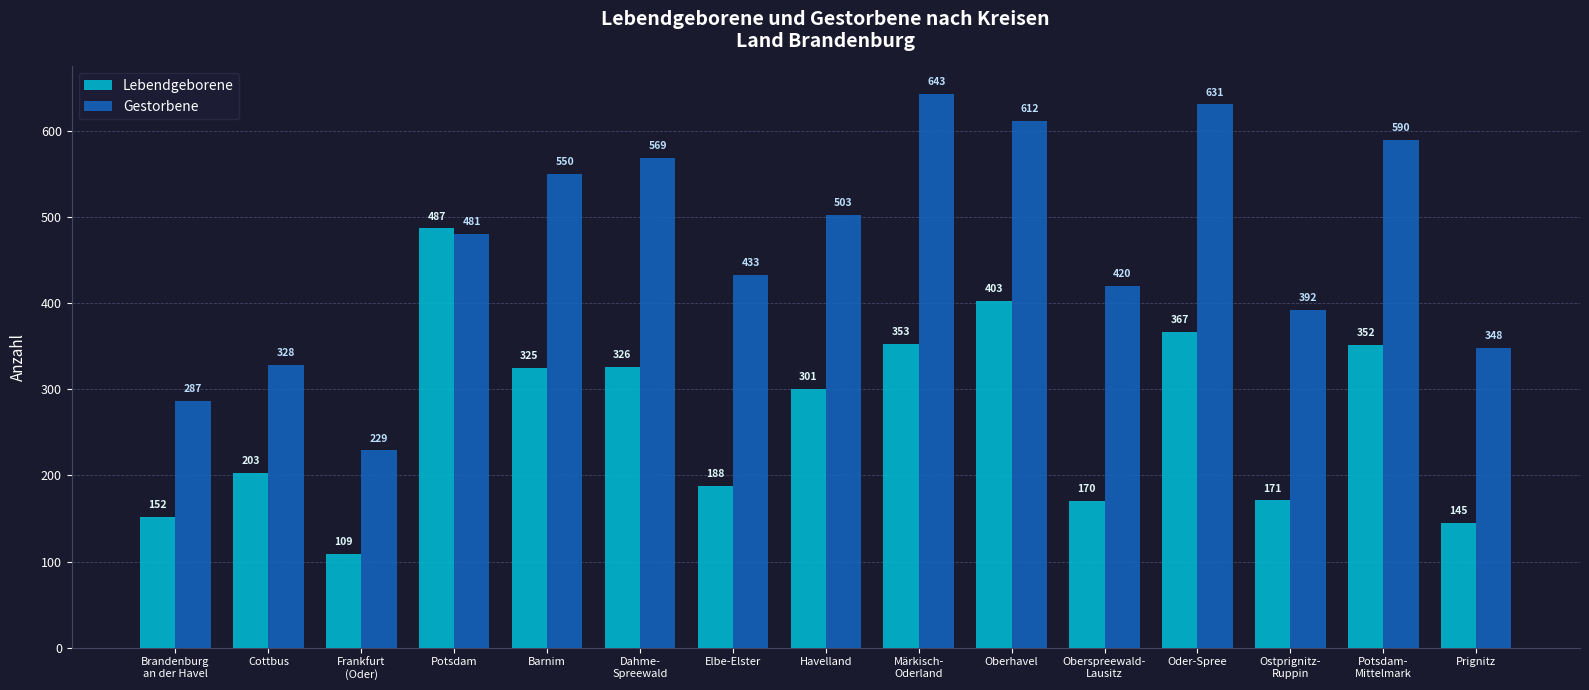

At which label does Lebendgeborene reach its minimum?

Frankfurt
(Oder)